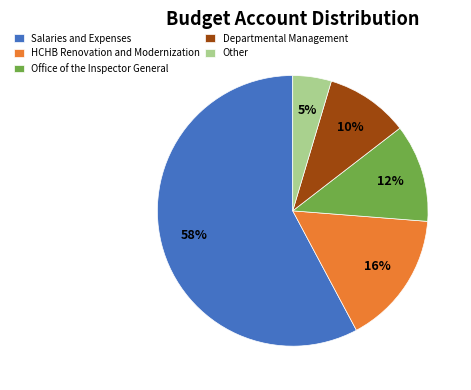

Between Office of the Inspector General and Other, which is larger?

Office of the Inspector General